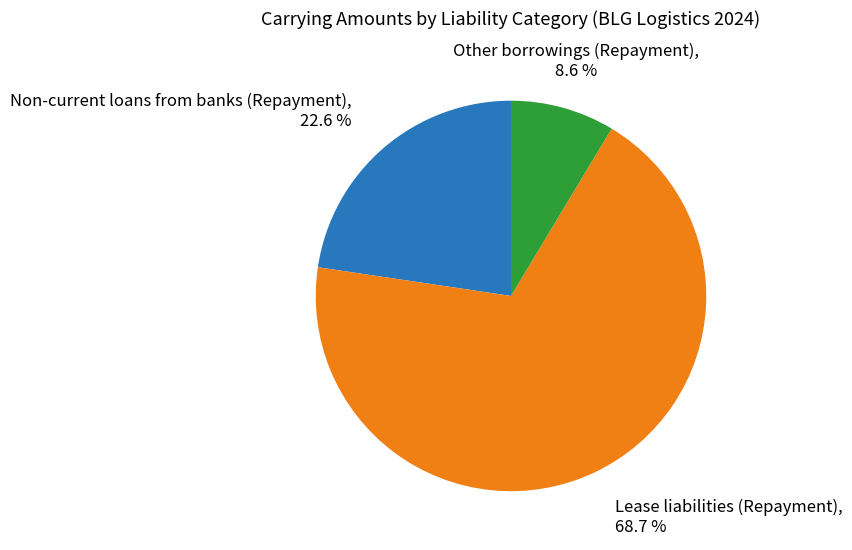

Does any single category account for the majority?

Yes